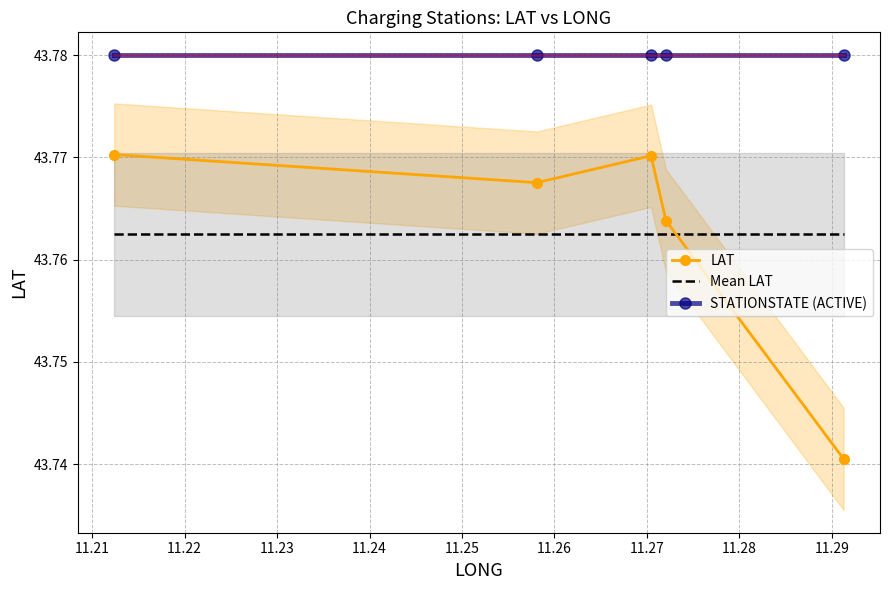

What is the lowest value of the LAT series?

43.7